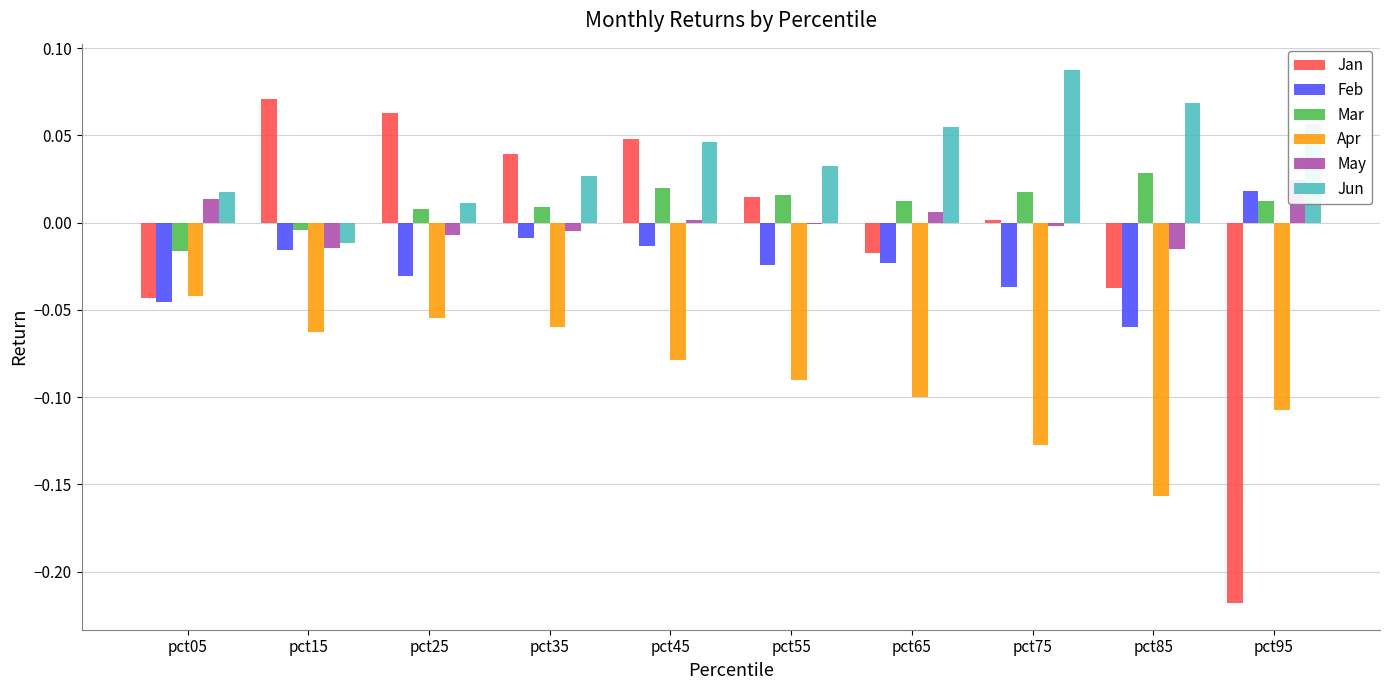

Reading left to right, extract all data points from this chart.

Jan: pct05=-0.0	pct15=0.1	pct25=0.1	pct35=0.0	pct45=0.0	pct55=0.0	pct65=-0.0	pct75=0.0	pct85=-0.0	pct95=-0.2
Feb: pct05=-0.0	pct15=-0.0	pct25=-0.0	pct35=-0.0	pct45=-0.0	pct55=-0.0	pct65=-0.0	pct75=-0.0	pct85=-0.1	pct95=0.0
Mar: pct05=-0.0	pct15=-0.0	pct25=0.0	pct35=0.0	pct45=0.0	pct55=0.0	pct65=0.0	pct75=0.0	pct85=0.0	pct95=0.0
Apr: pct05=-0.0	pct15=-0.1	pct25=-0.1	pct35=-0.1	pct45=-0.1	pct55=-0.1	pct65=-0.1	pct75=-0.1	pct85=-0.2	pct95=-0.1
May: pct05=0.0	pct15=-0.0	pct25=-0.0	pct35=-0.0	pct45=0.0	pct55=-0.0	pct65=0.0	pct75=-0.0	pct85=-0.0	pct95=0.0
Jun: pct05=0.0	pct15=-0.0	pct25=0.0	pct35=0.0	pct45=0.0	pct55=0.0	pct65=0.1	pct75=0.1	pct85=0.1	pct95=0.1